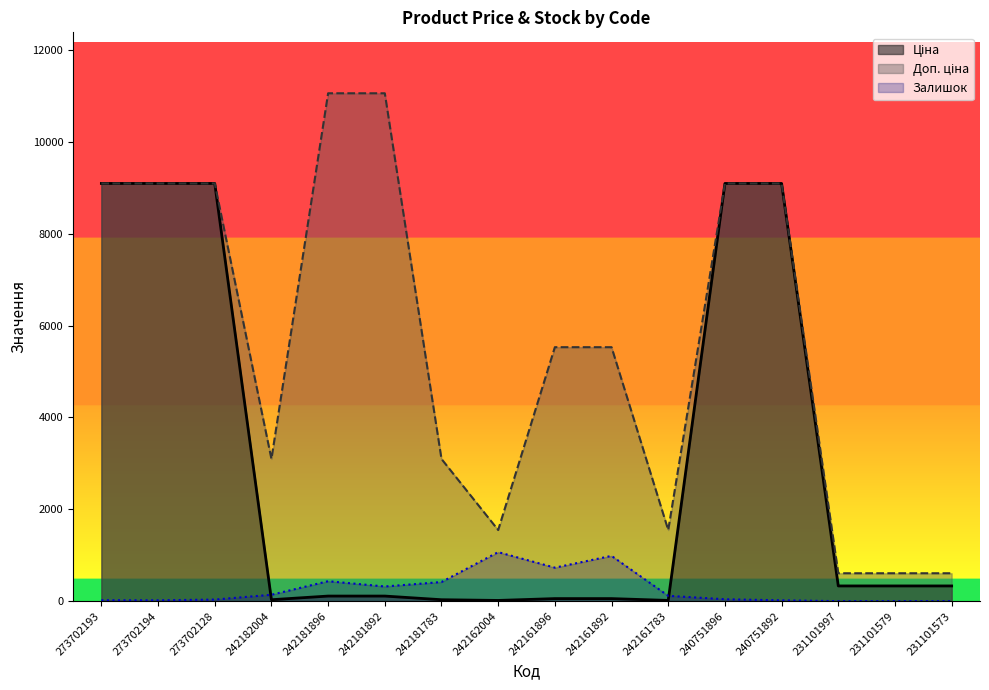

How many distinct data groups are displayed?

3